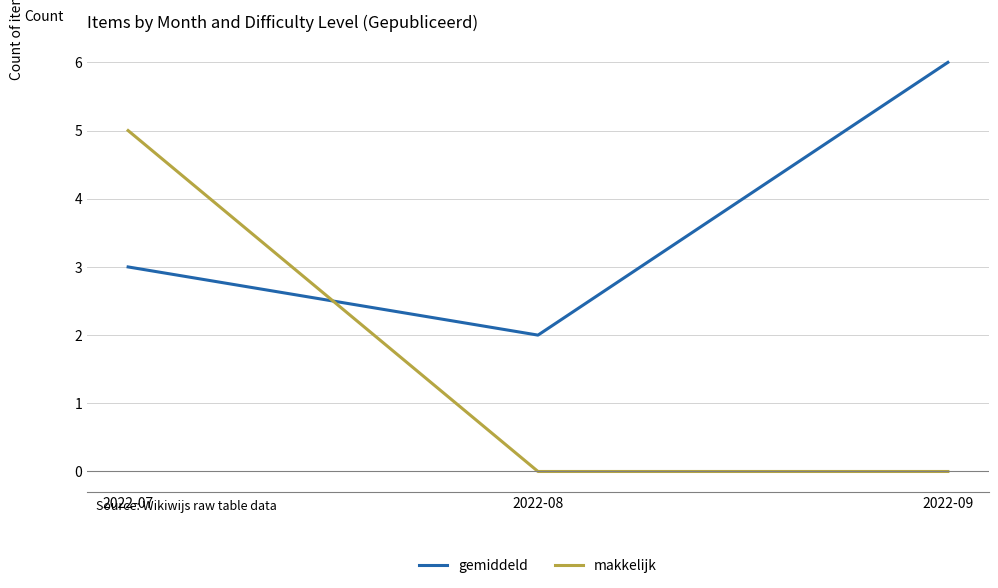

Which series changed the most between 2022-07 and 2022-08?

makkelijk